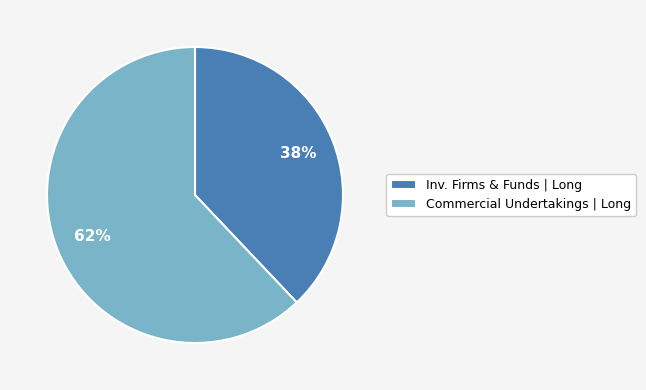

The Inv. Firms & Funds | Long slice represents 46% of the pie. True or false?

False